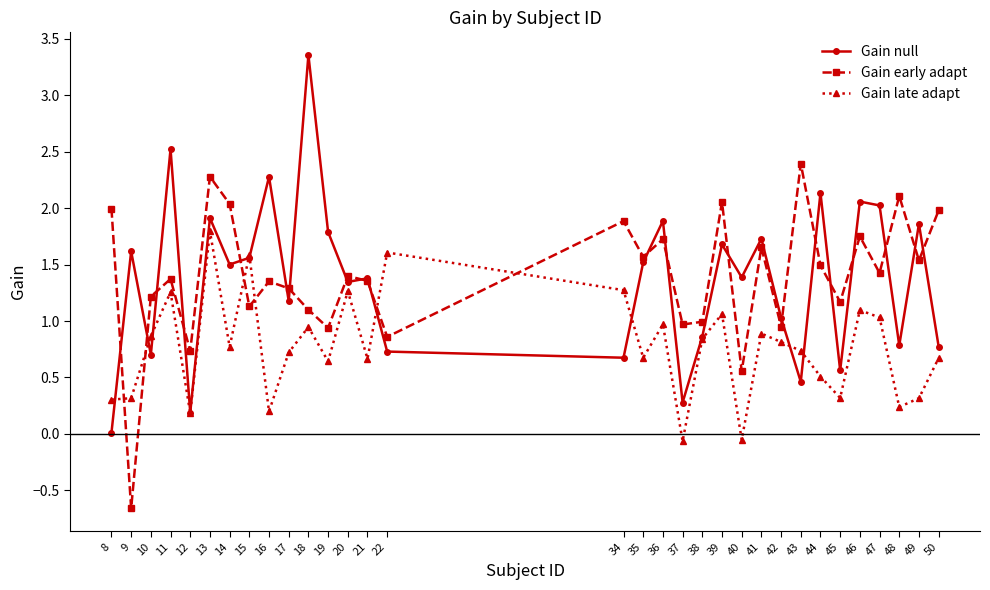

Between which two adjacent categories do Gain late adapt and Gain null first intersect?

8 and 9